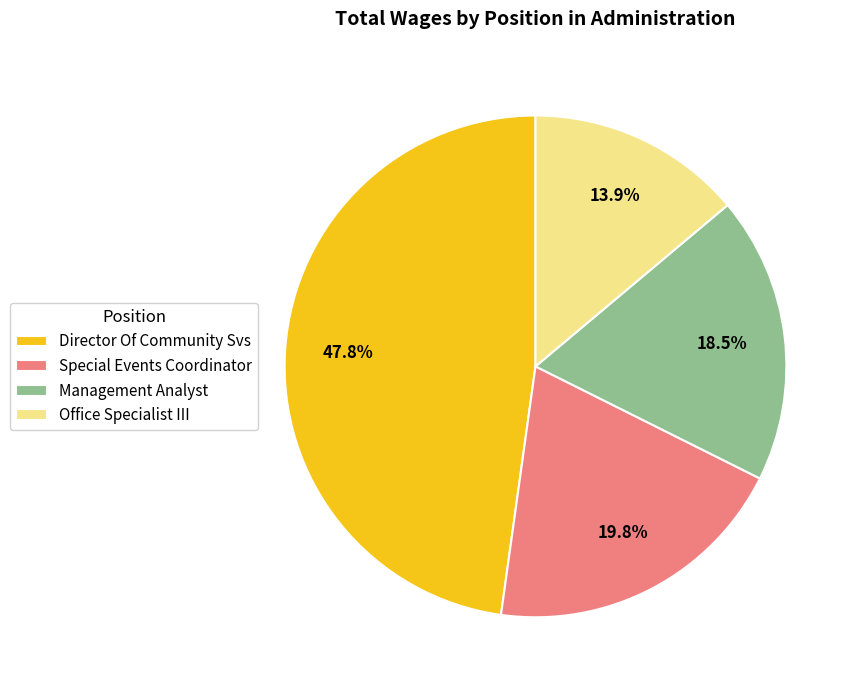

Which category has the biggest portion of the pie?

Director Of Community Svs